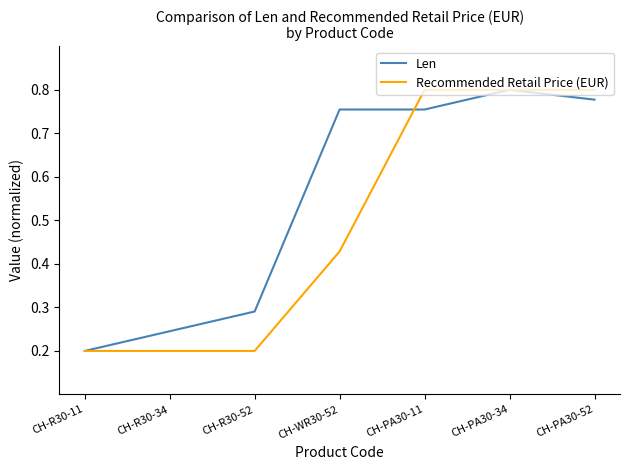

Between CH-R30-11 and CH-PA30-52, which series saw the biggest shift?

Recommended Retail Price (EUR)